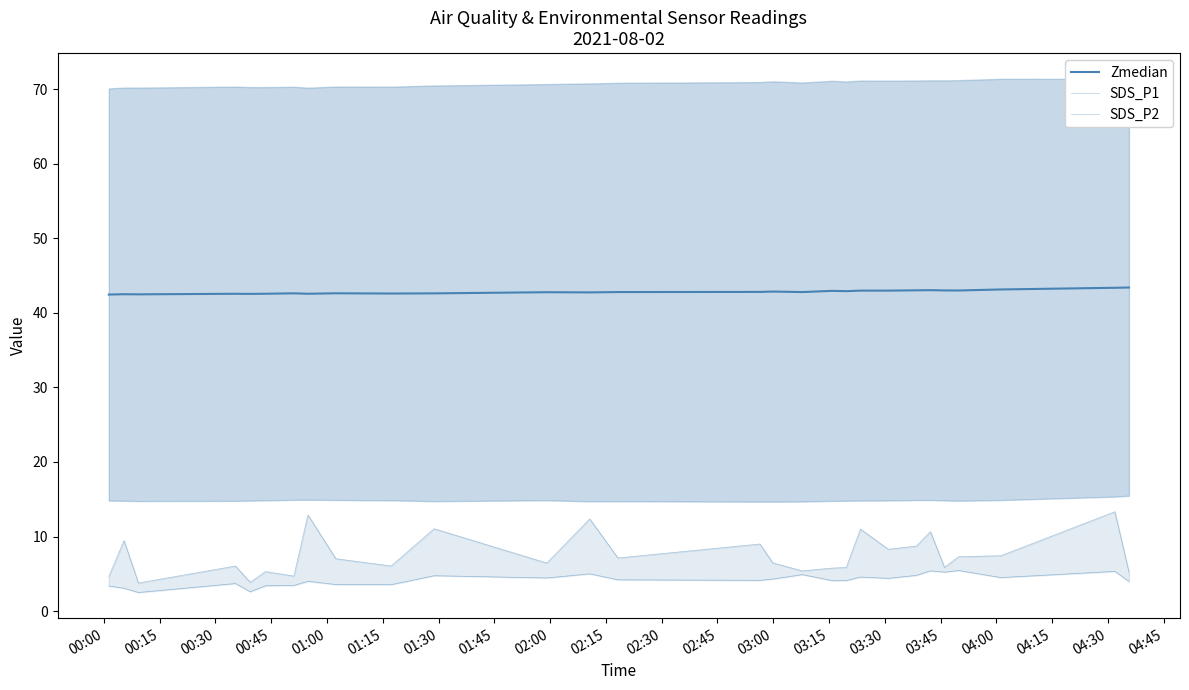

Is the value of Zmedian at 02:30 greater than the value of SDS_P2 at 04:30?

Yes